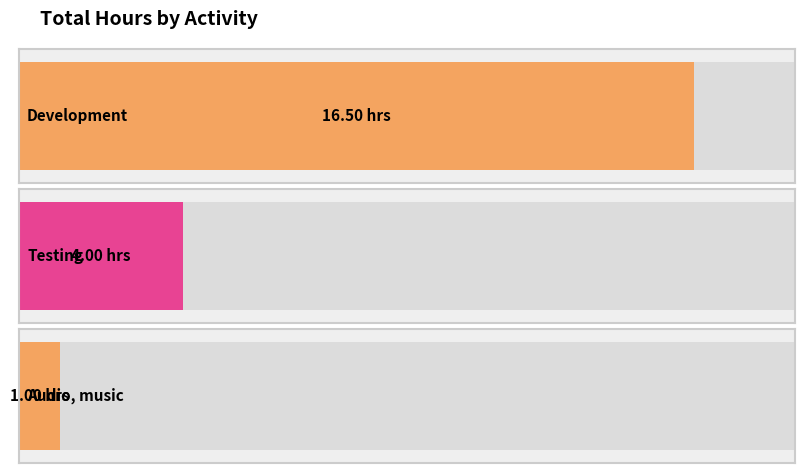

The chart shows a value of 1 at Testing. True or false?

False